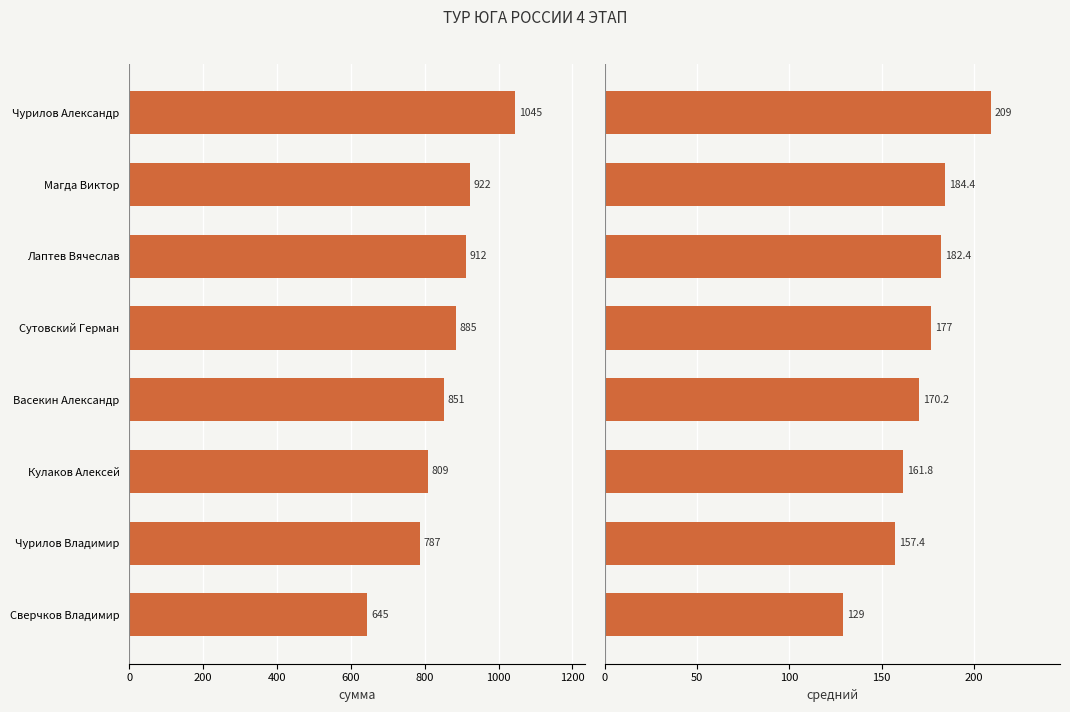

The value of сумма at Чурилов Владимир is 207.6. True or false?

False